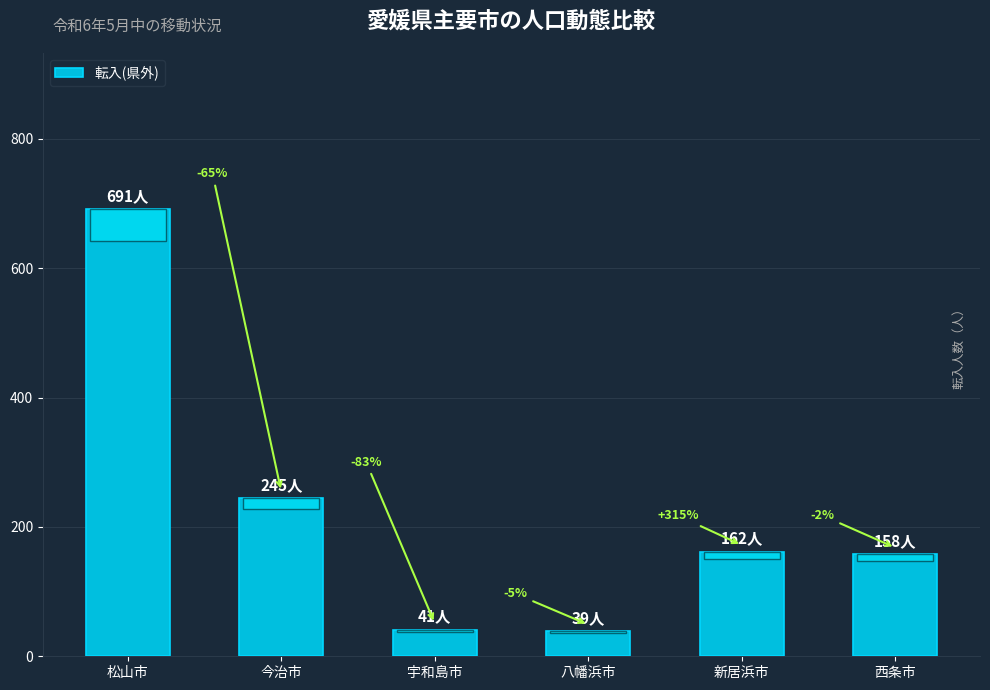

Reading right to left, extract all data points from this chart.

158	162	39	41	245	691